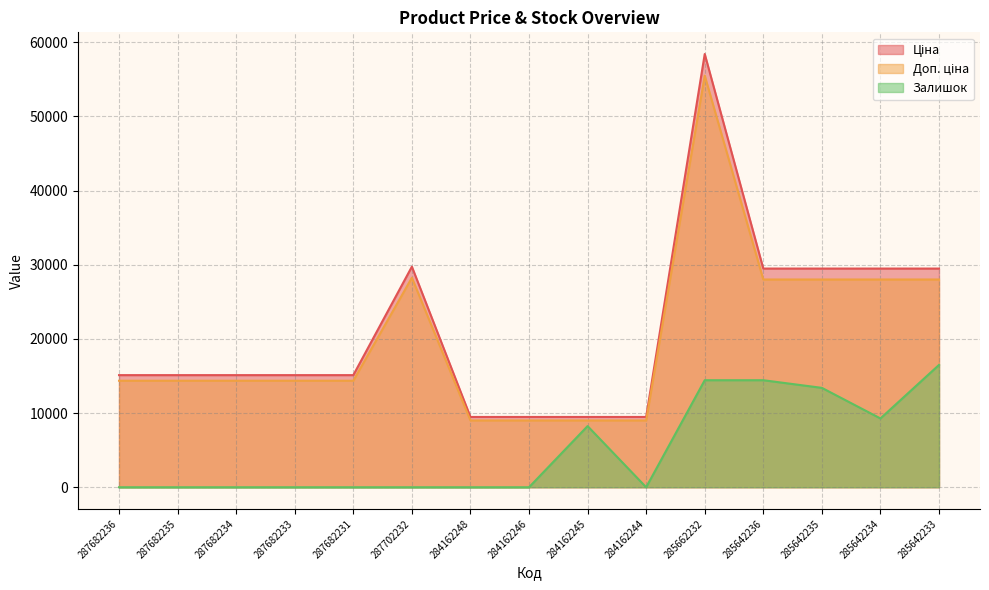

What are all the series names shown in the legend?

Ціна, Доп. ціна, Залишок